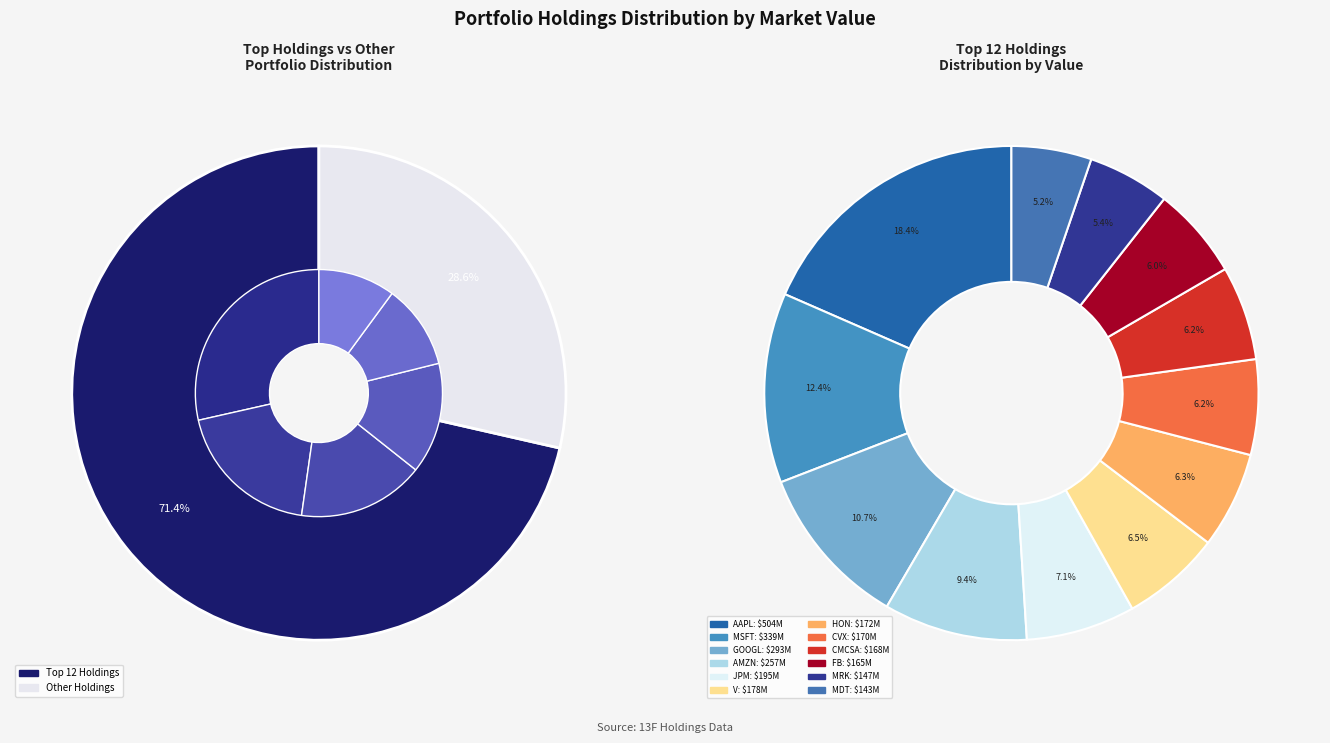

How many slices are in this pie chart?

12